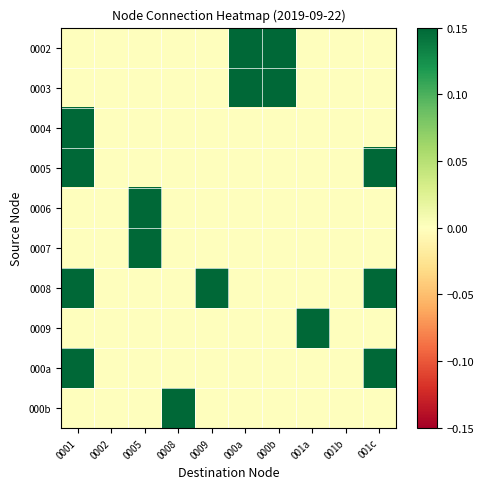

At how many categories does at least one series exceed 0?

8